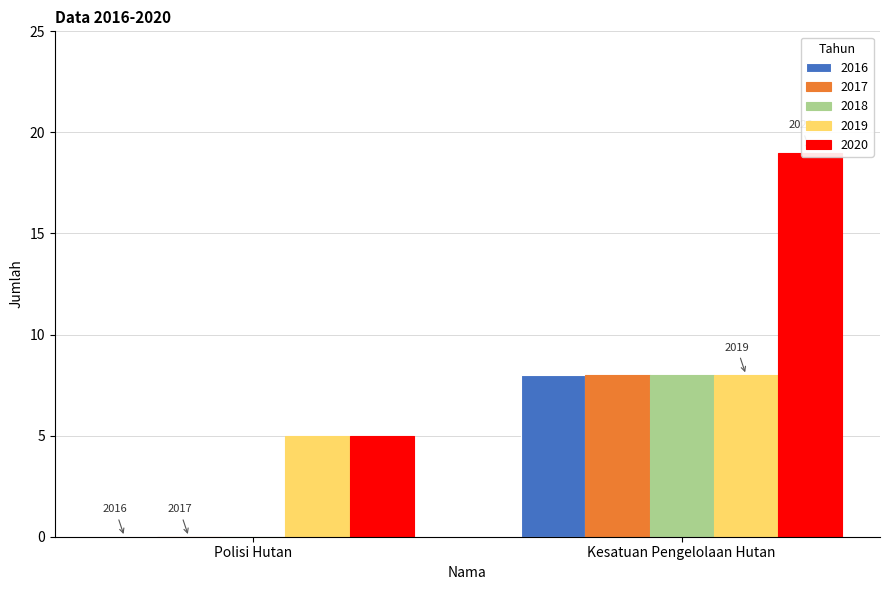

What position from the right is Polisi Hutan?

2